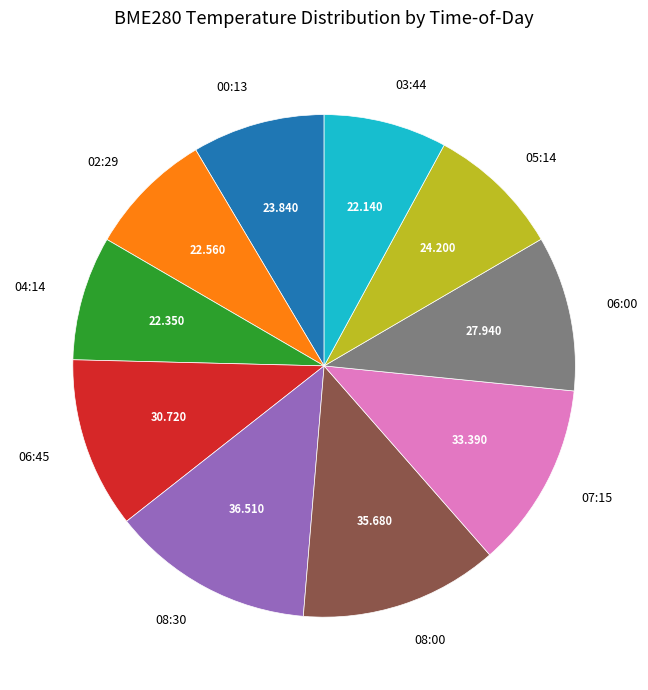

Do 00:13 and 06:00 together represent more than half of the pie?

No